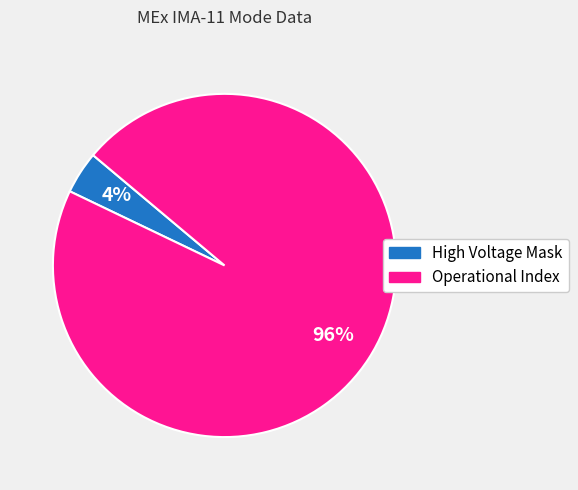

Is there a majority slice in this chart?

Yes